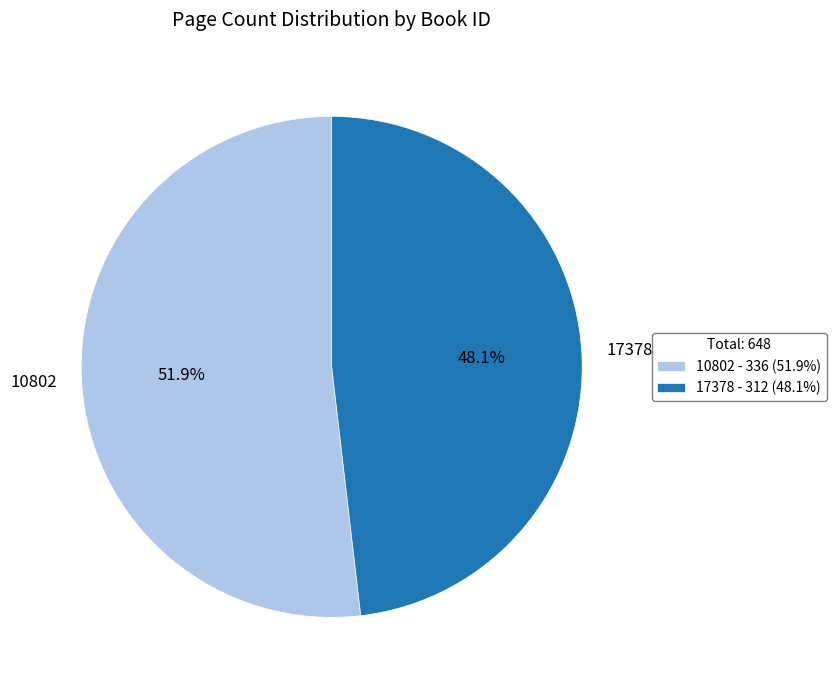

To the nearest percent, what percentage of the pie is 10802?

52%